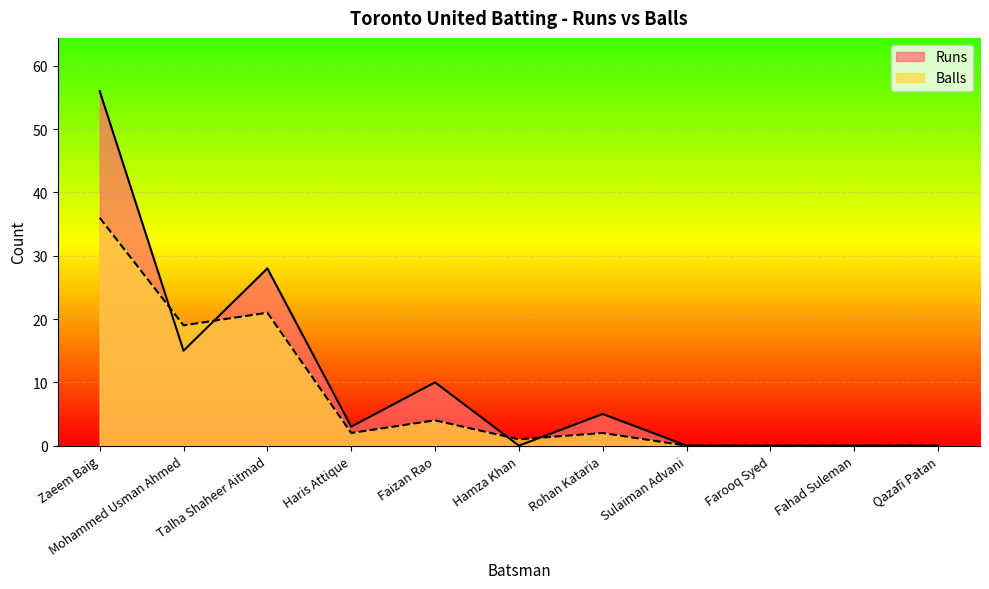

How many data points in Runs are above 3?

5